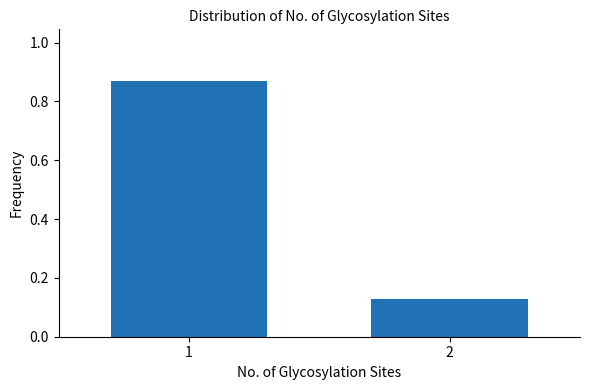

What is the change in value from 1 to 2?

-0.7